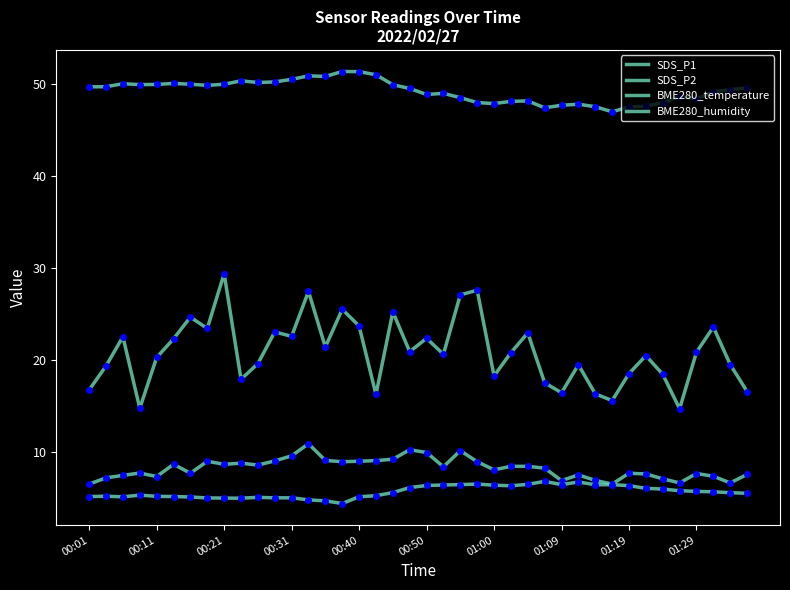

How many values in the SDS_P1 series are below 20?

17